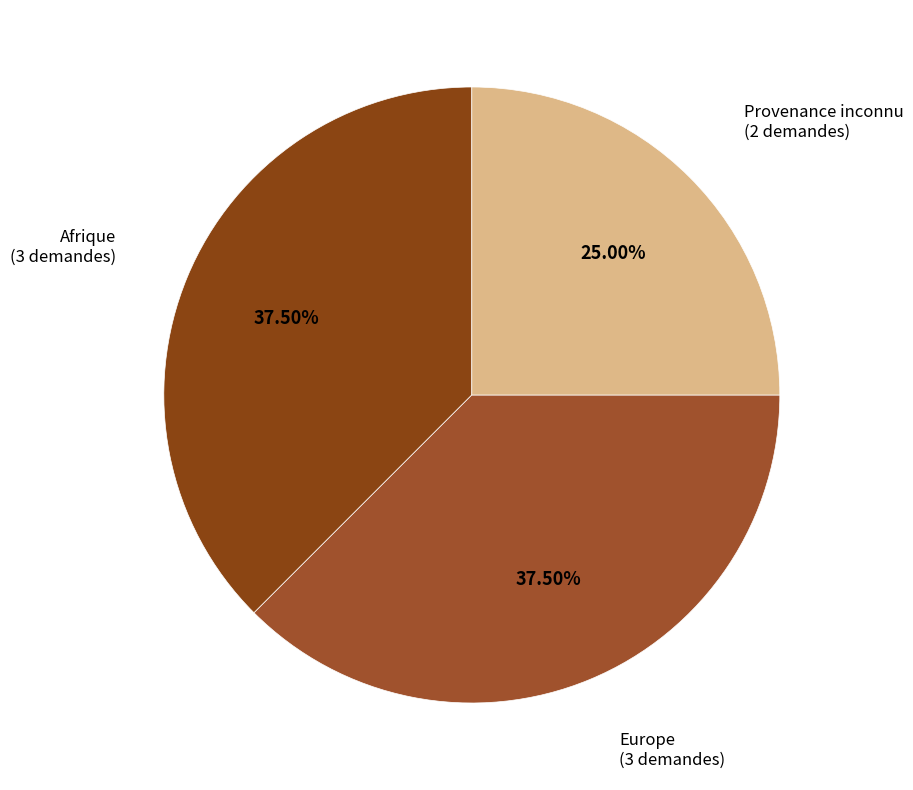

Count the number of slices in the pie.

3